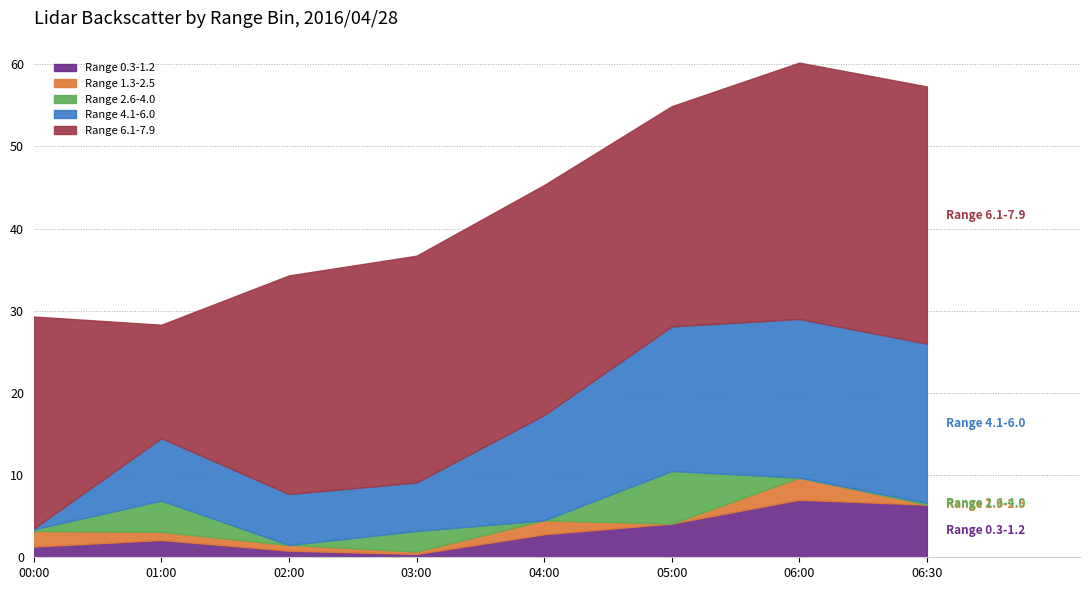

The value of Range 2.6-4.0 at 2016/04/28 05:00 is 1.6. True or false?

False